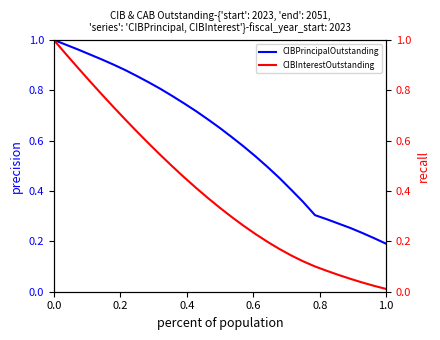

What is the sum of all CIBInterestOutstanding values?

11.5